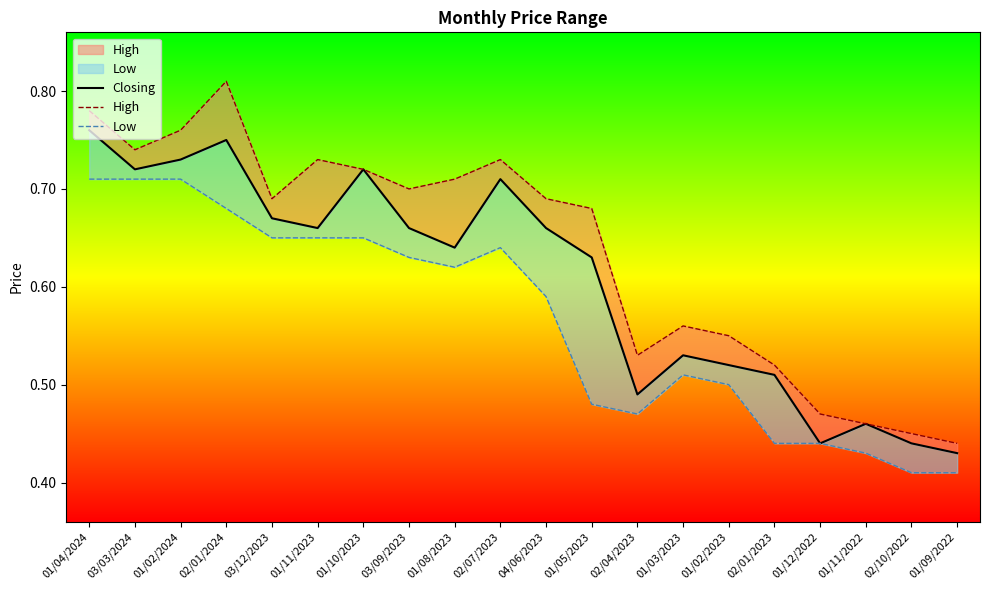

What are all the series names shown in the legend?

Closing, High, Low